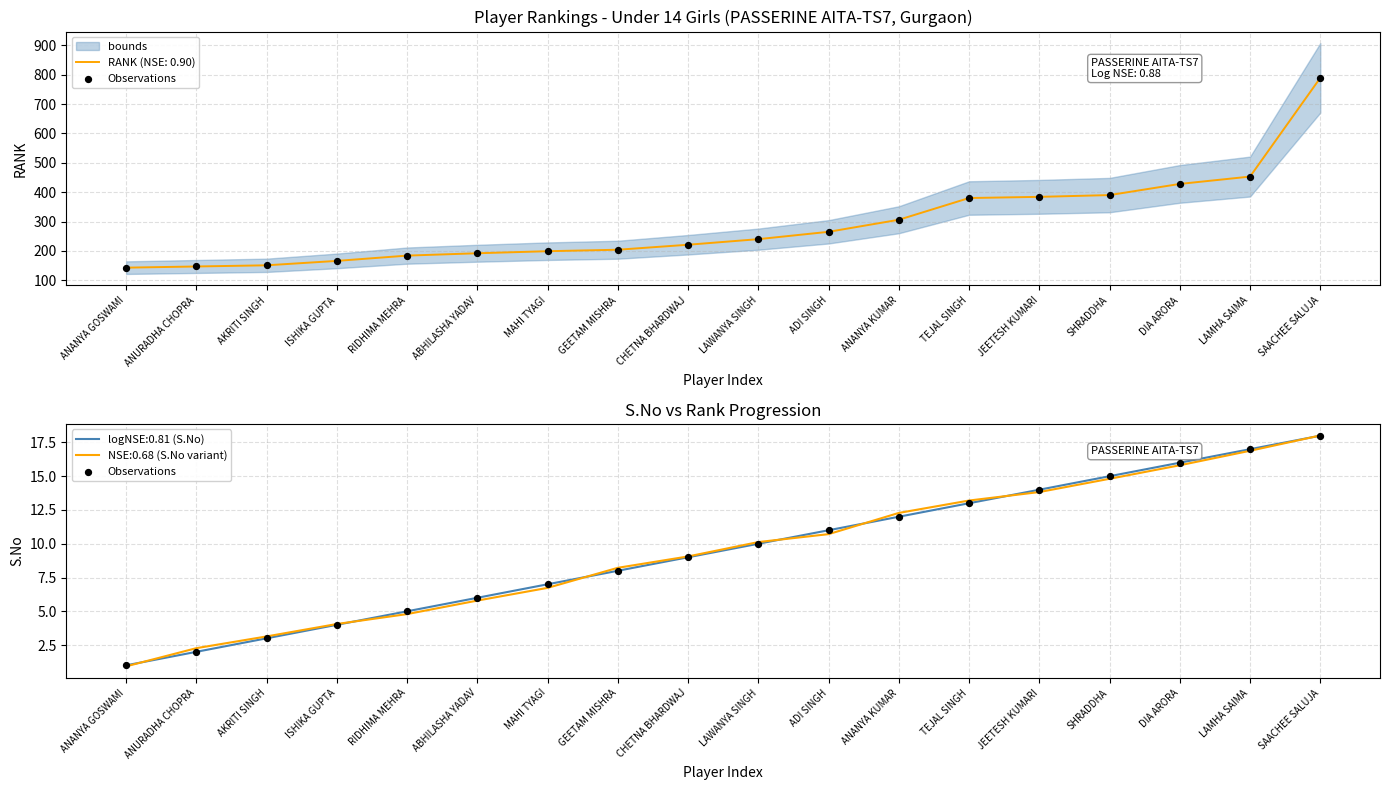

Which has a higher value, JEETESH KUMARI or CHETNA BHARDWAJ?

JEETESH KUMARI